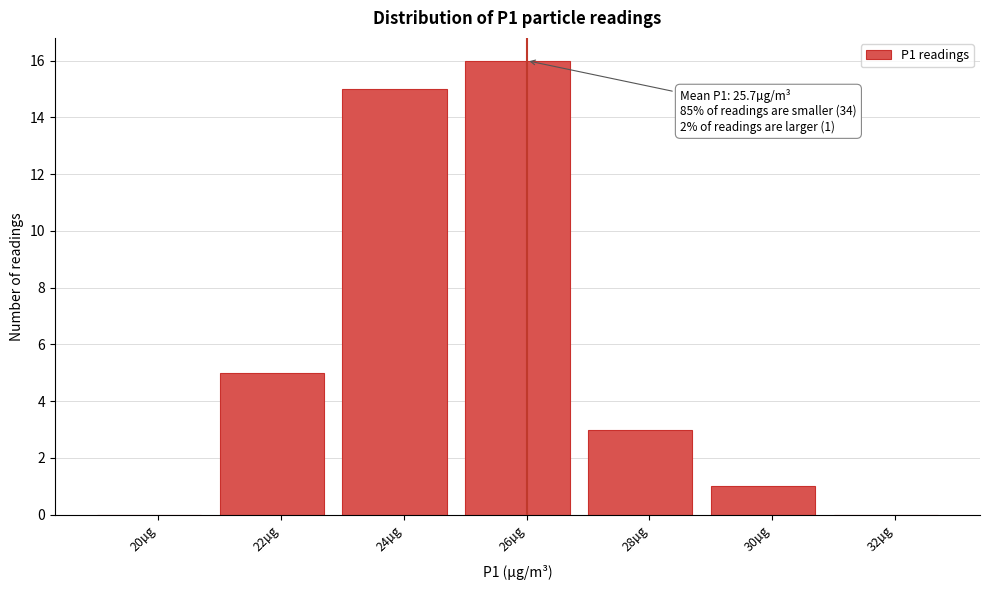

Reading left to right, what are all the values shown in this chart?

20µg=0	22µg=5	24µg=15	26µg=16	28µg=3	30µg=1	32µg=0